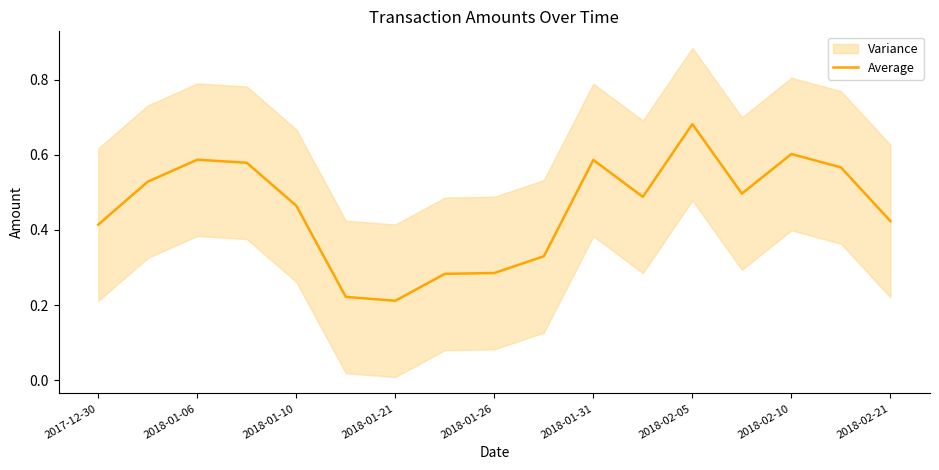

What is the sum of all values?

7.8